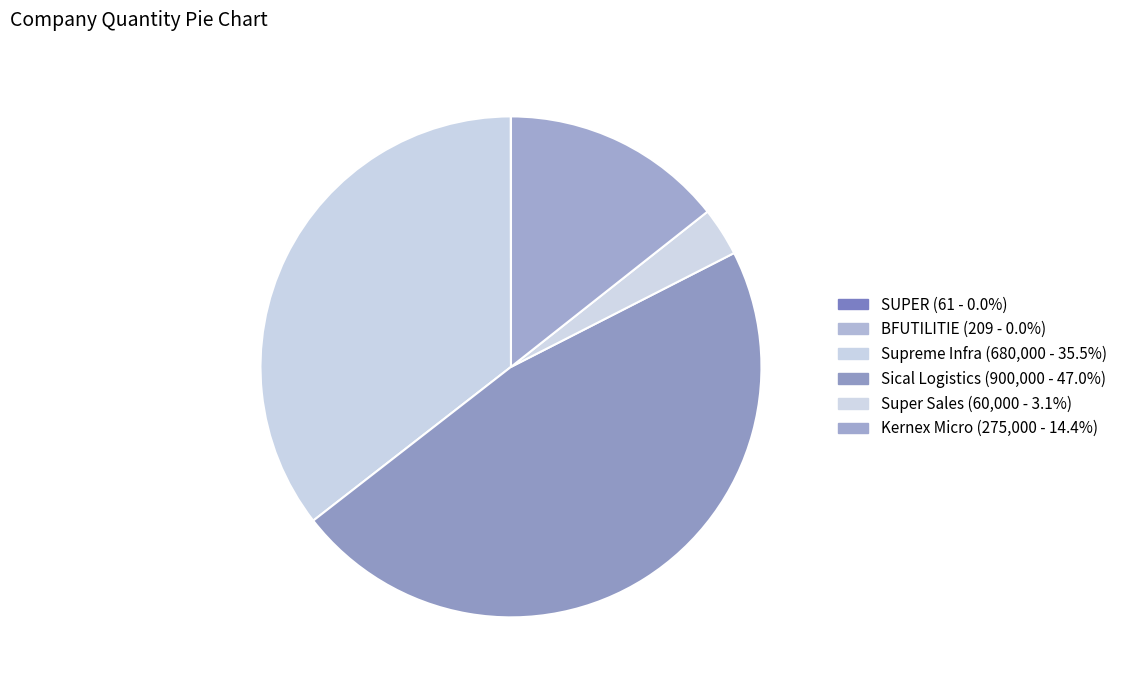

Combined, what portion of the pie is Kernex Micro and SUPER?

14.4%